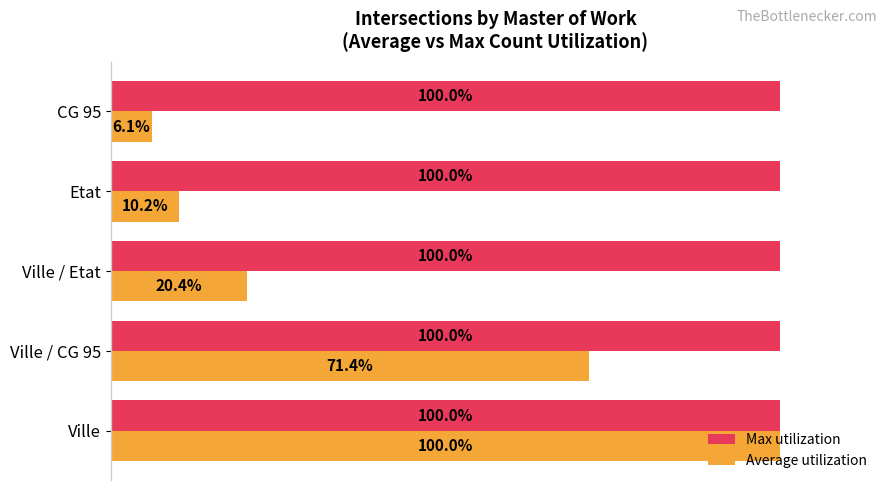

Rank the series at Ville / Etat from highest to lowest value.

Max utilization, Average utilization